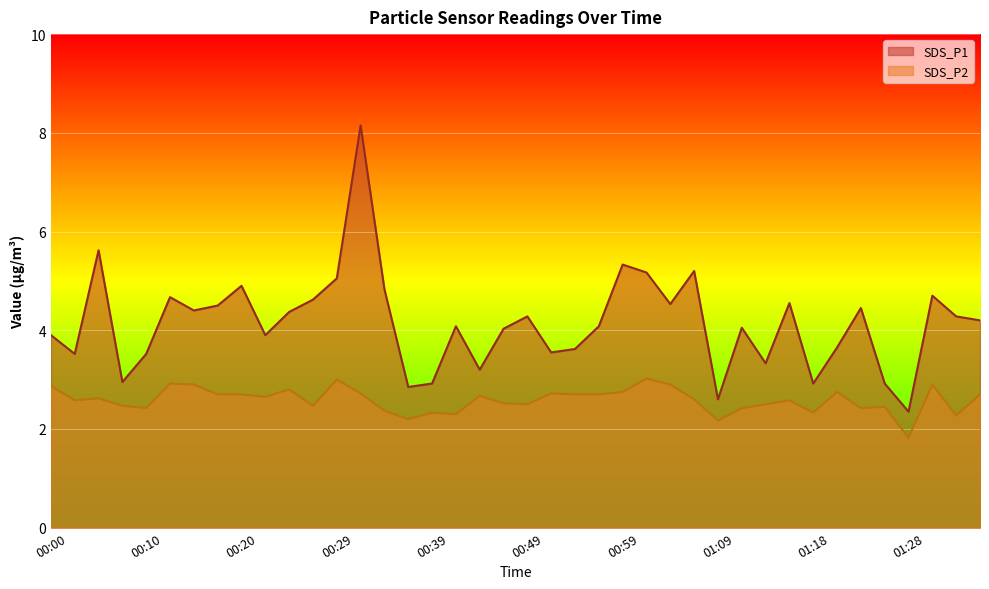

True or false: SDS_P1 and SDS_P2 cross at least once.

False